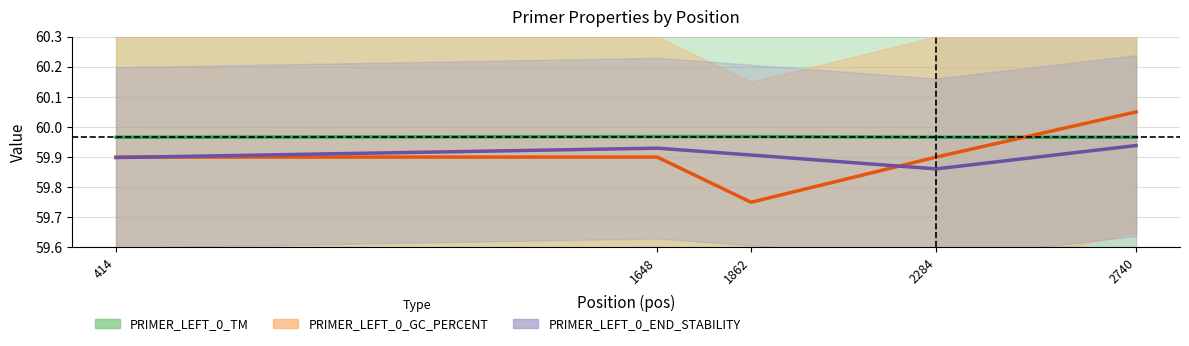

What is the spread (max minus min) of values at 2284?

0.1